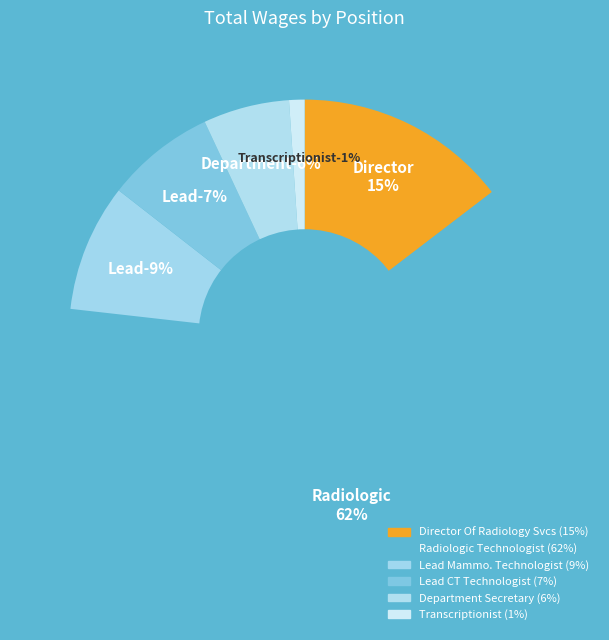

To the nearest percent, what portion does Transcriptionist represent?

1%